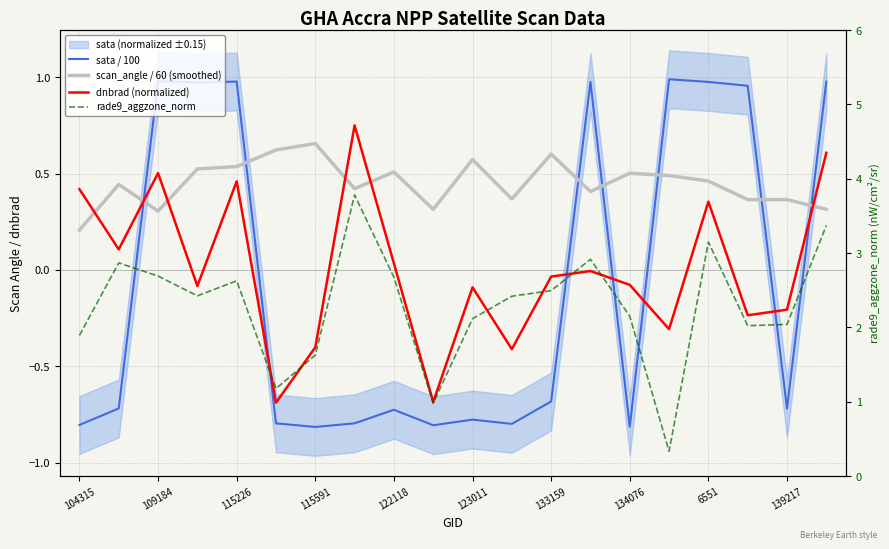

Count the scan_angle / 60 (smoothed) values in the range 0 to 1.

20